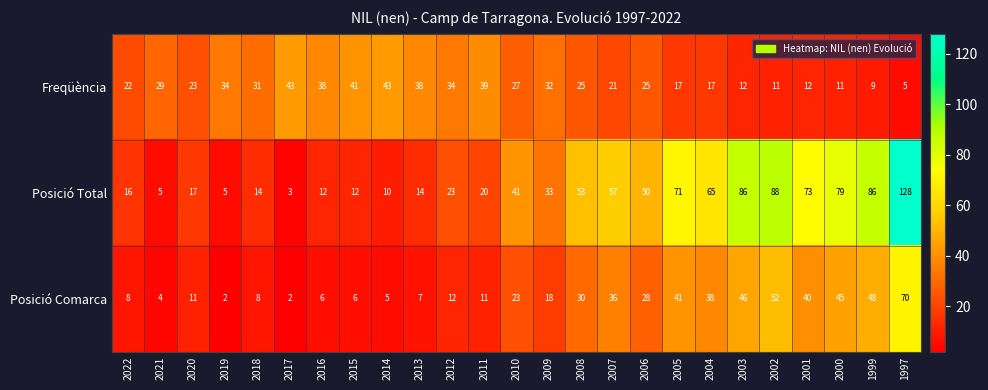

Which series has the largest range (max minus min)?

Posició Total